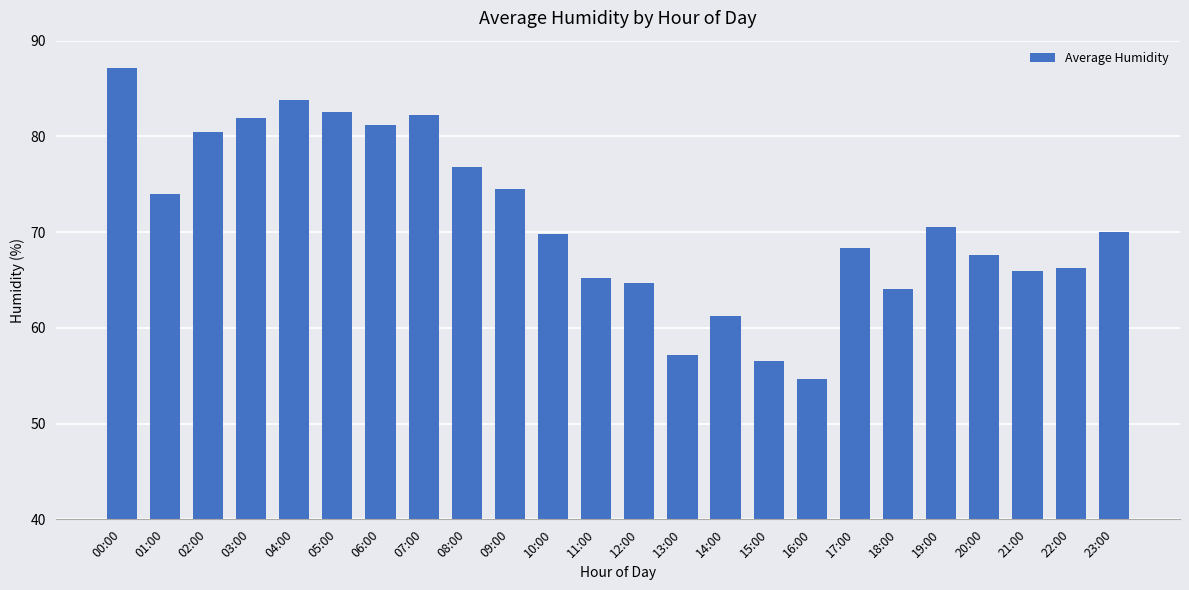

What value does the data have at 13:00?

57.2